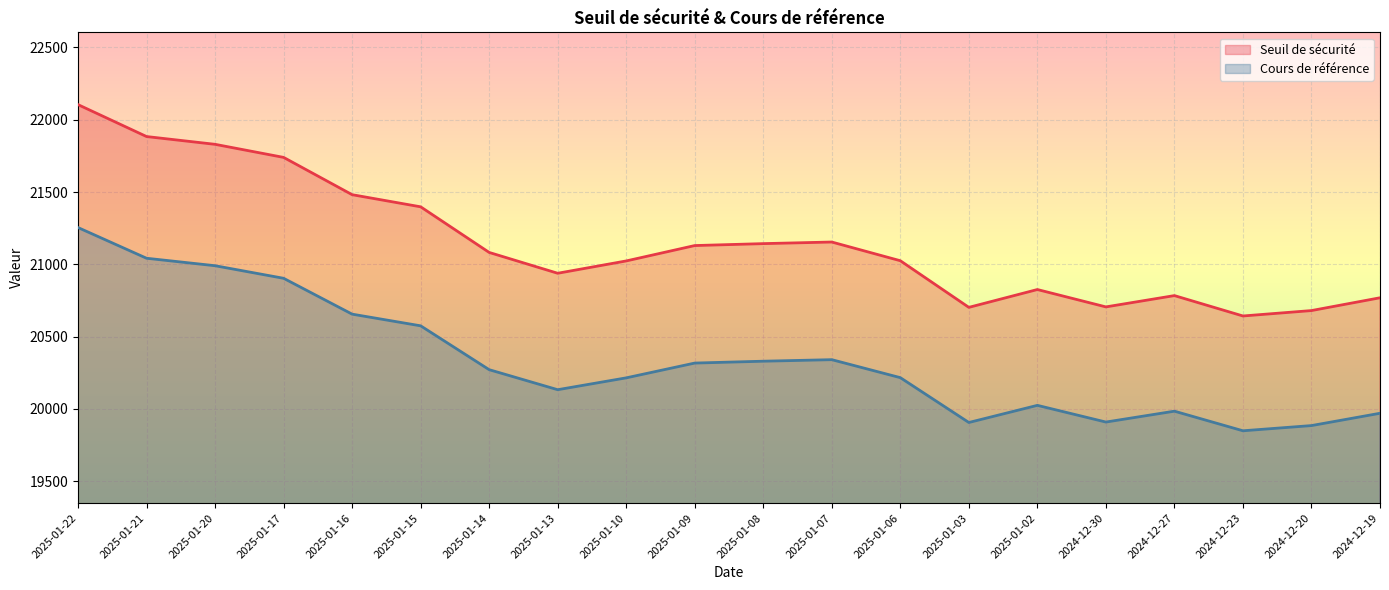

Rank the series by their average value, from highest to lowest.

Seuil de sécurité, Cours de référence